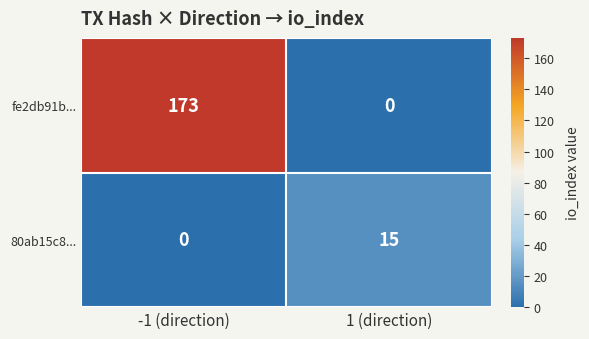

Reading left to right, extract all data points from this chart.

fe2db91b...: 173	0
80ab15c8...: 0	15